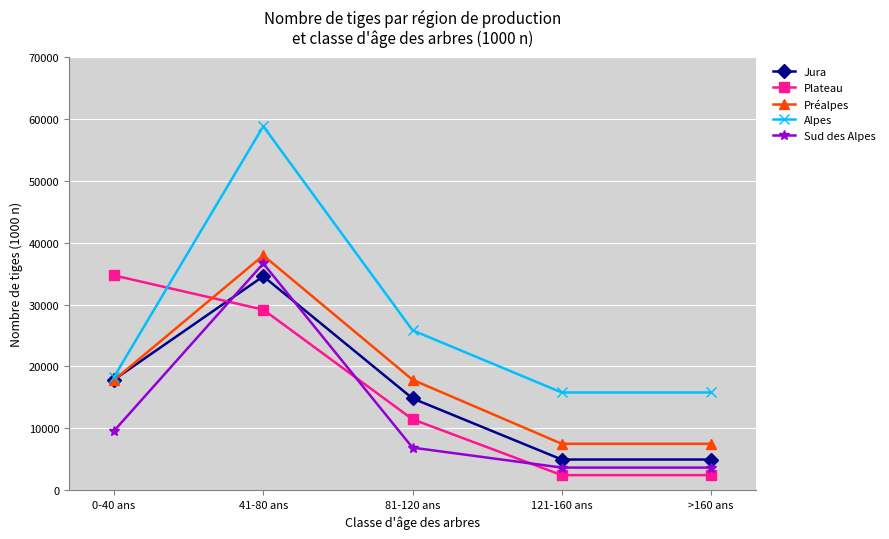

How many intersections are there between Plateau and Préalpes?

1